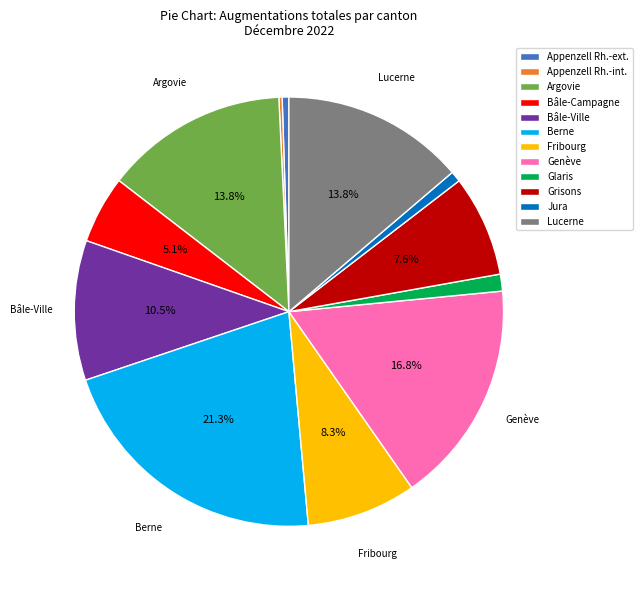

Approximately how many times larger is the value at Jura compared to Grisons?

0.1